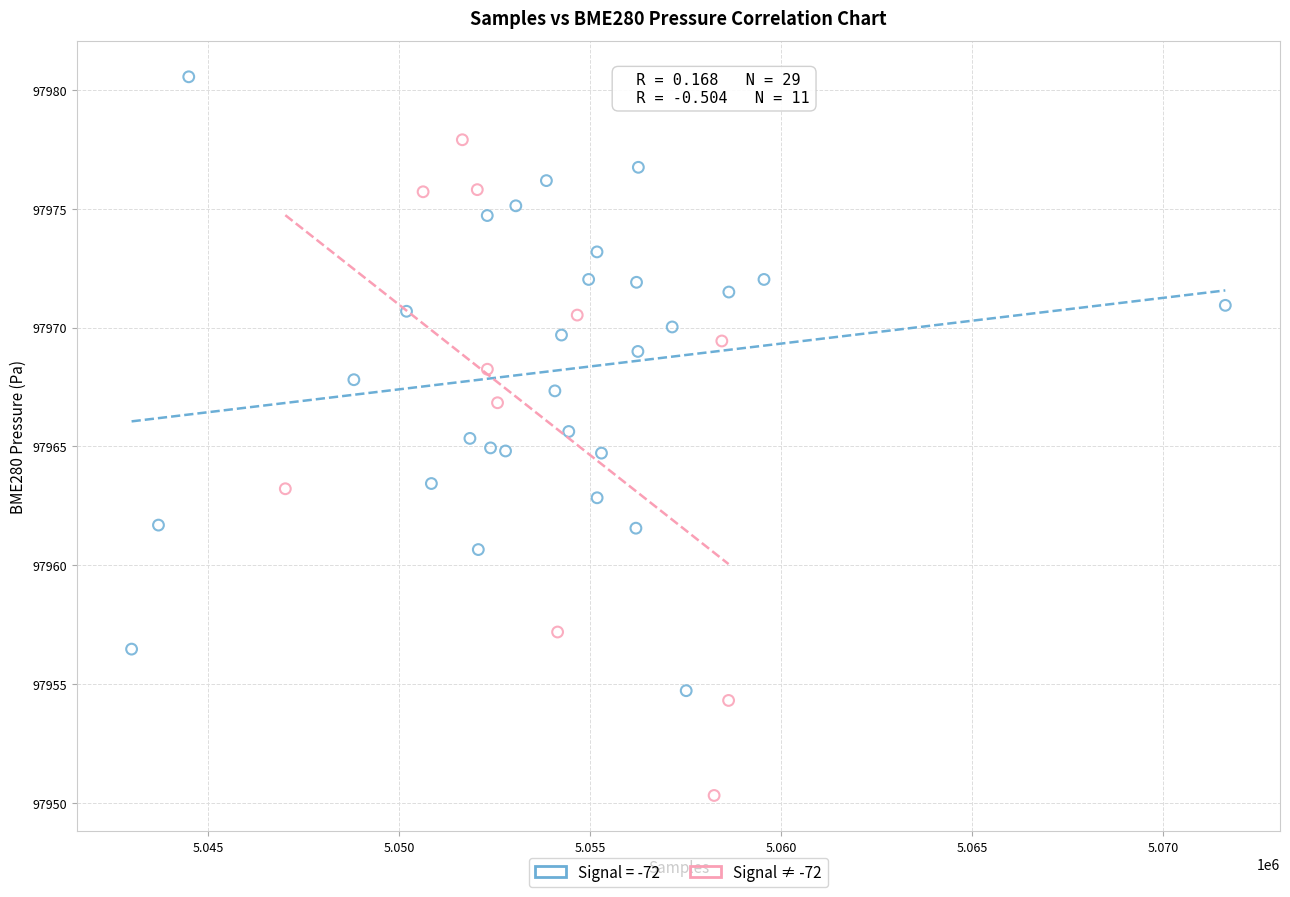

Which series reaches the maximum Y coordinate?

Signal = -72